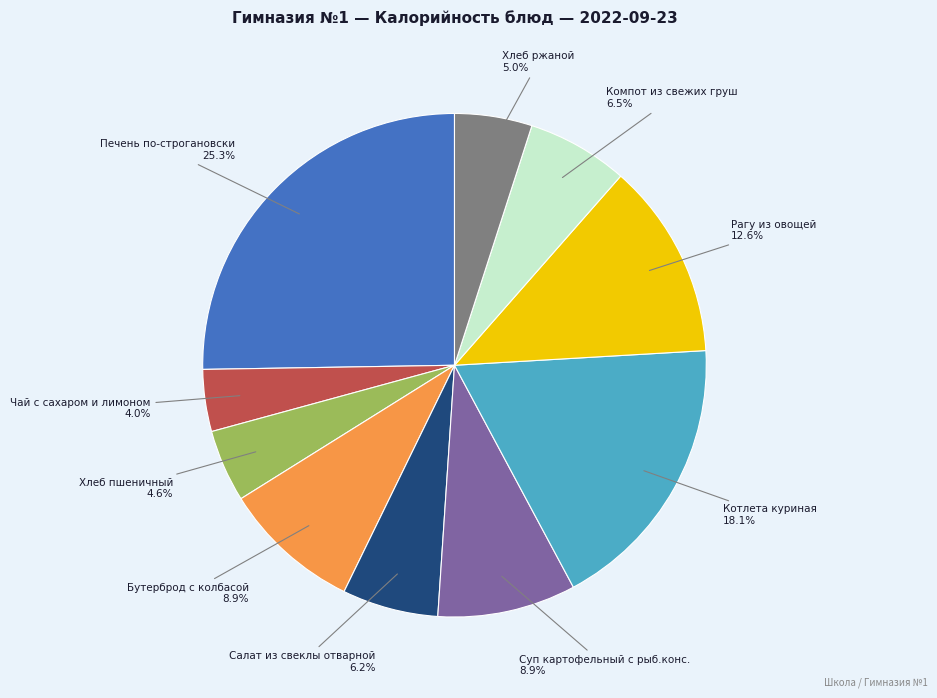

Approximately how many times larger is the value at Рагу из овощей compared to Печень по-строгановски?

0.5